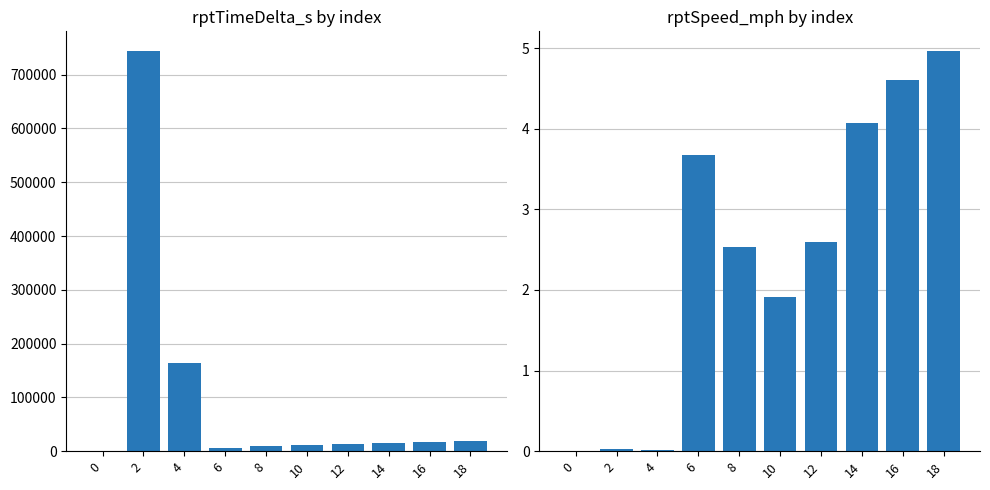

Rank the series by their maximum value, from highest to lowest.

rptTimeDelta_s, rptSpeed_mph